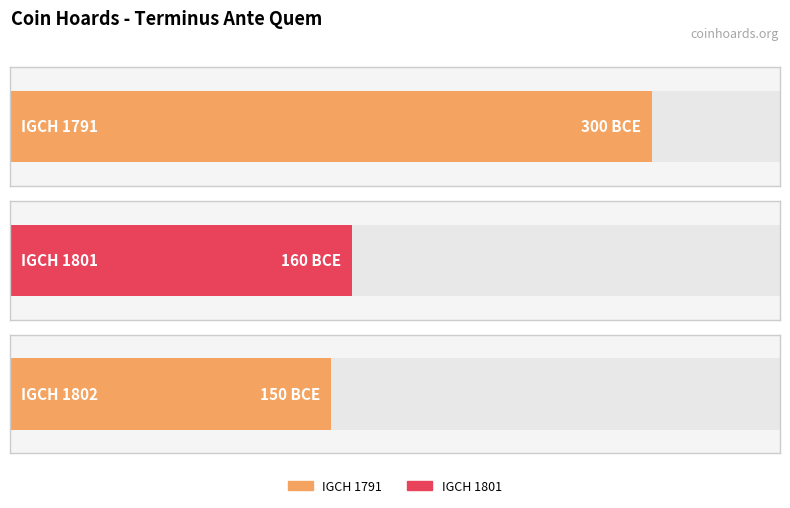

Does the chart contain stacked bars?

No